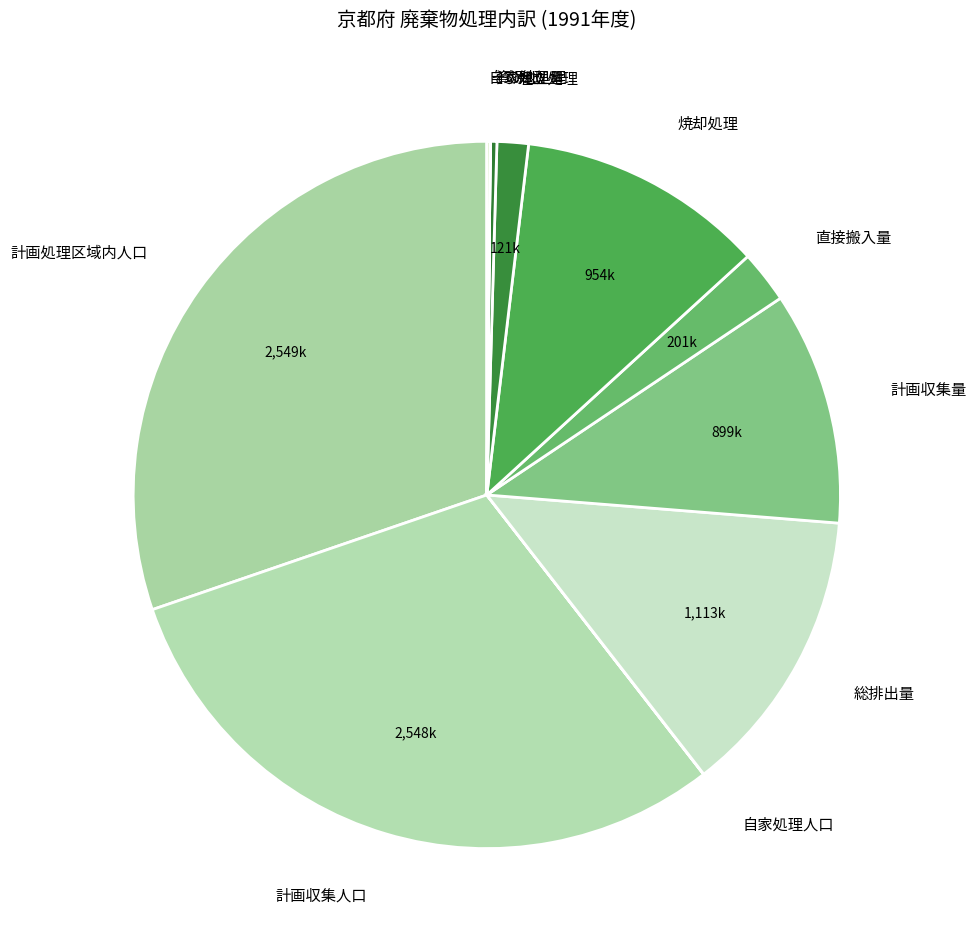

The 計画処理区域内人口 slice represents 24% of the pie. True or false?

False